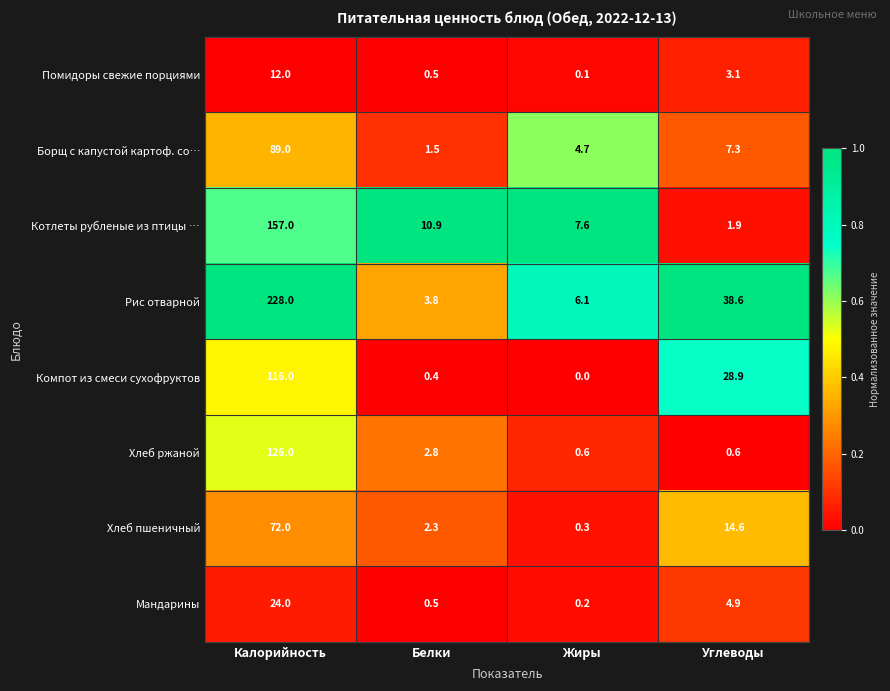

Which series has the largest range (max minus min)?

Рис отварной